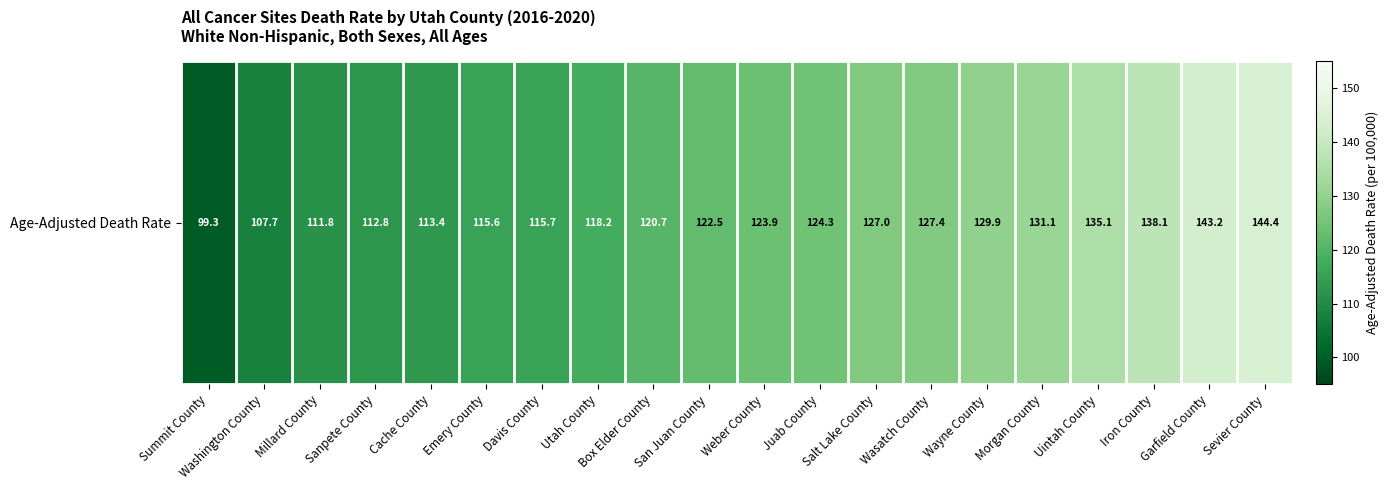

What is the average value?

123.1